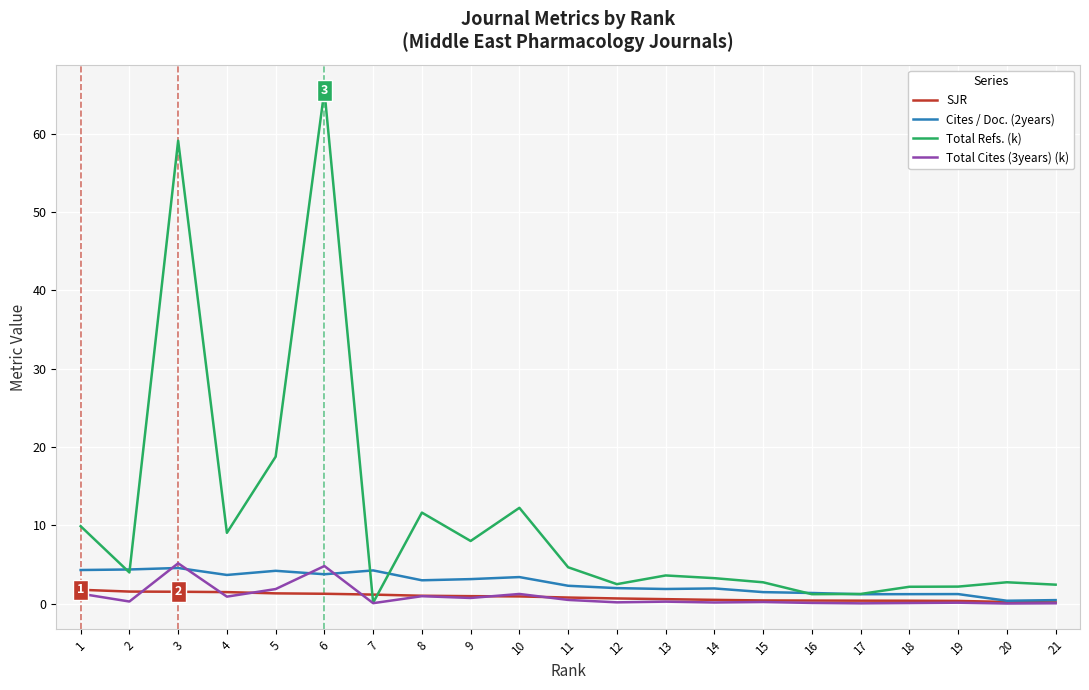

Does the chart display data point markers on the line(s)?

No